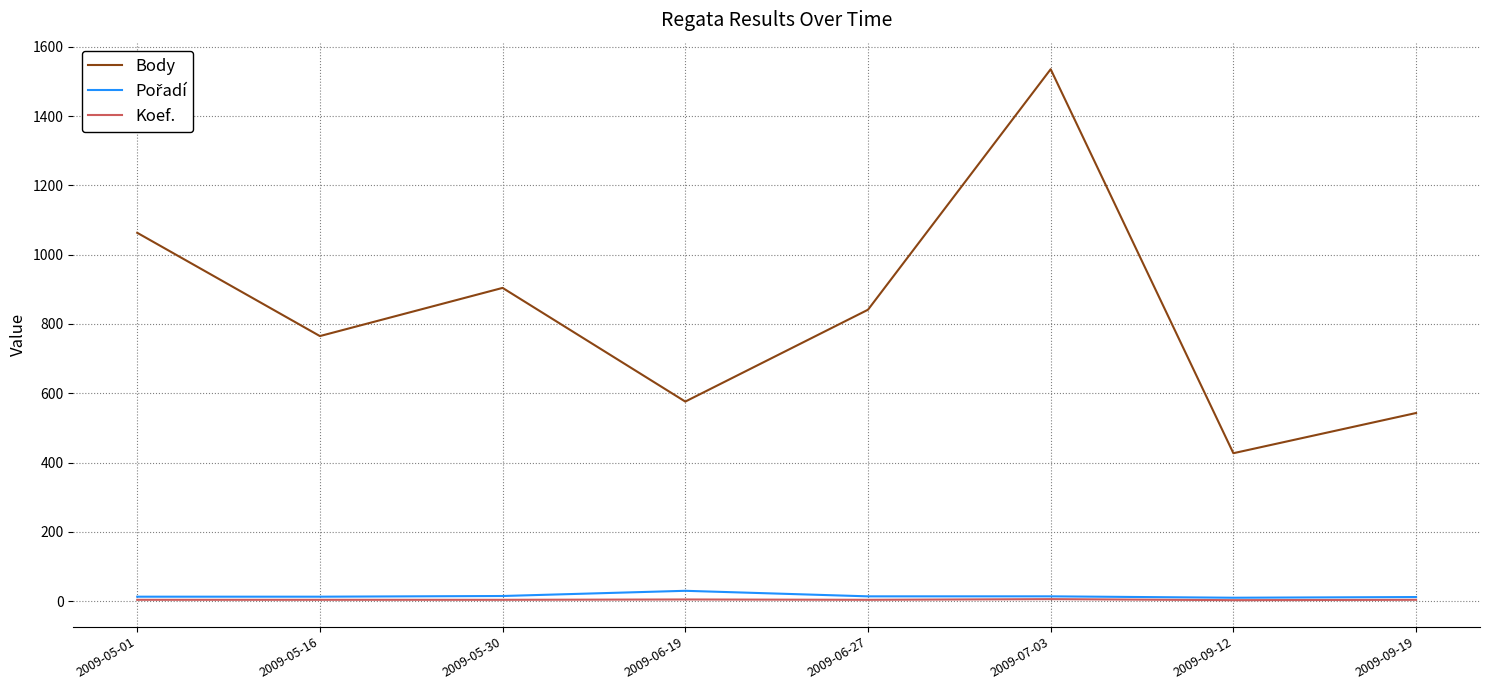

What is the maximum value shown in the chart?

1535